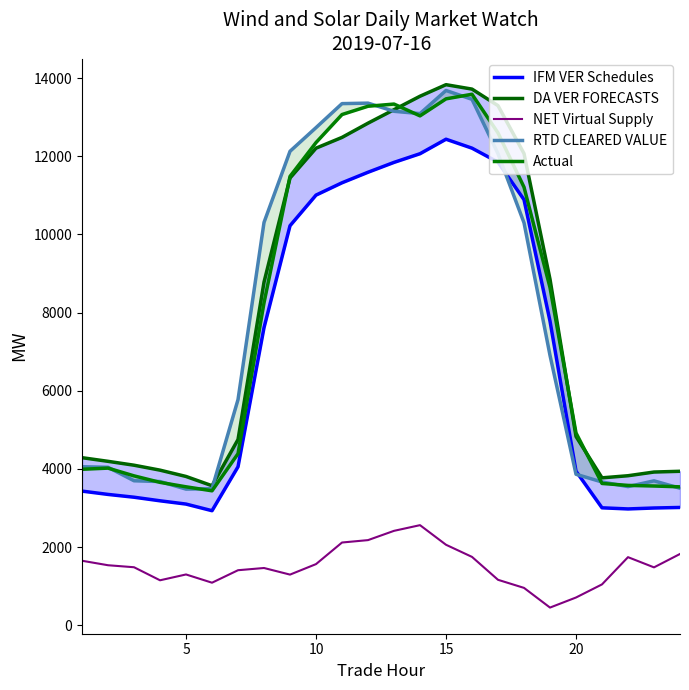

What is the lowest value of the NET Virtual Supply series?

450.4